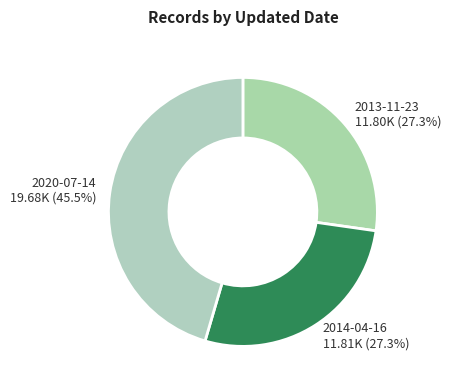

How many segments does this pie chart have?

3